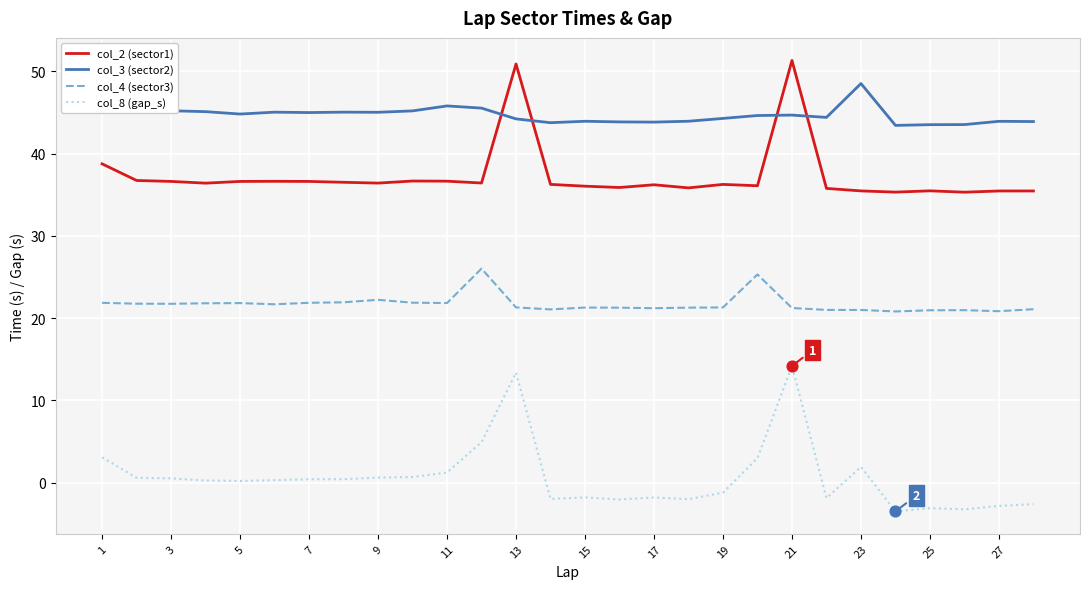

True or false: col_4 (sector3) and col_2 (sector1) intersect in this chart.

False